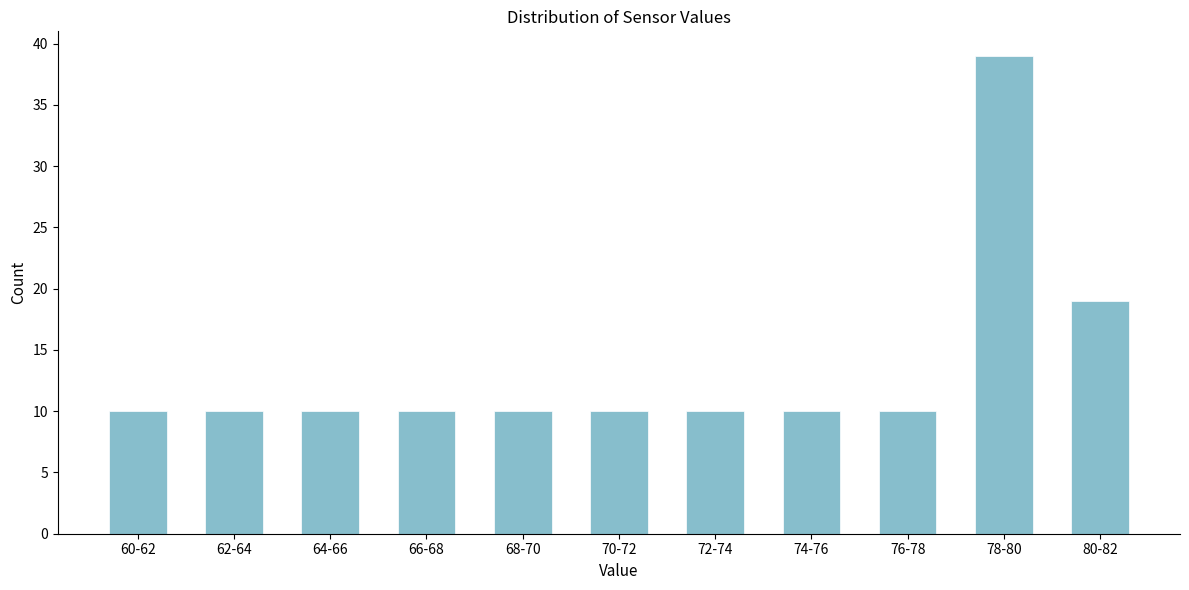

Reading left to right, what are all the values shown in this chart?

10	10	10	10	10	10	10	10	10	39	19